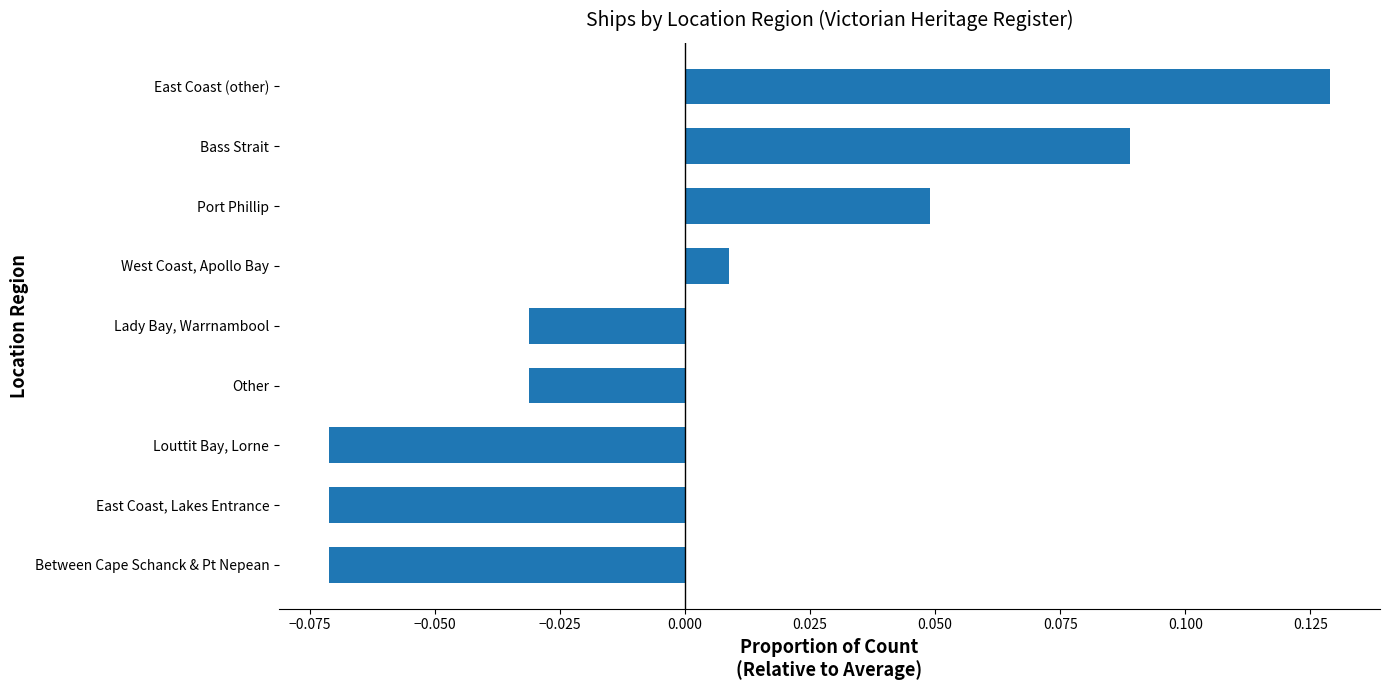

Which has a higher value, Bass Strait or Louttit Bay, Lorne?

Bass Strait